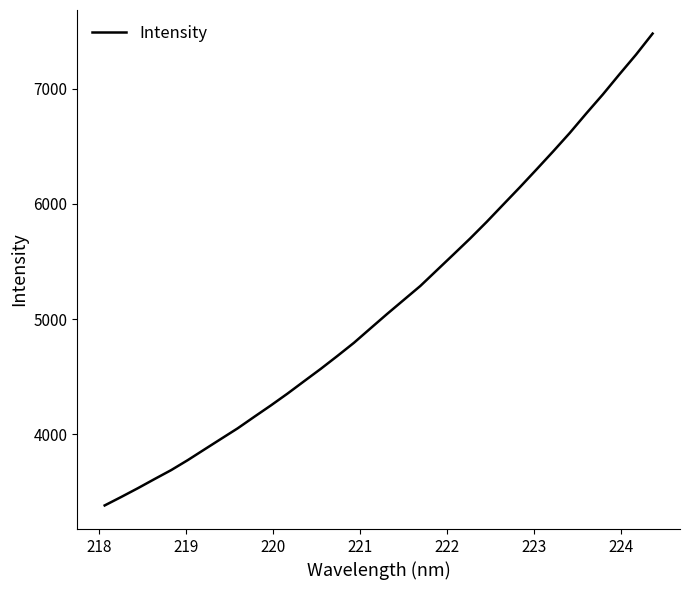

What is the maximum value shown in the chart?

7479.9